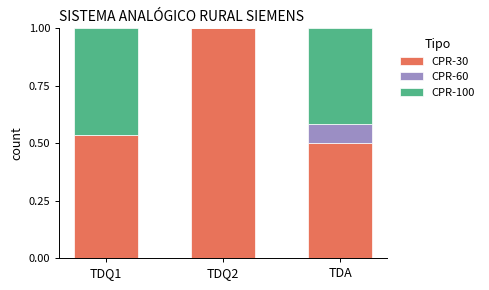

The CPR-30 series shows 1.0 at TDQ2. True or false?

True